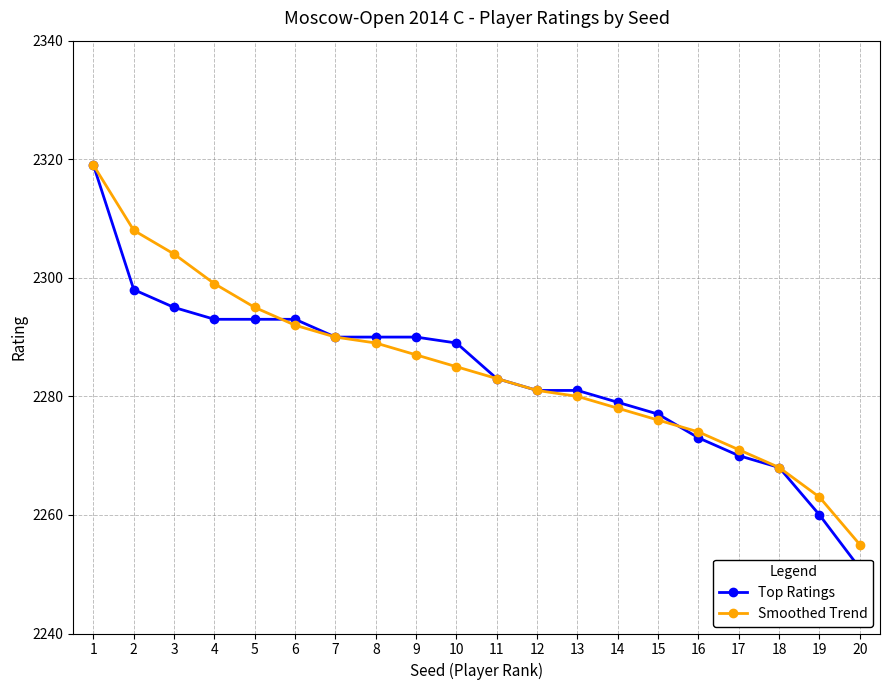

Count the number of data series in this chart.

2